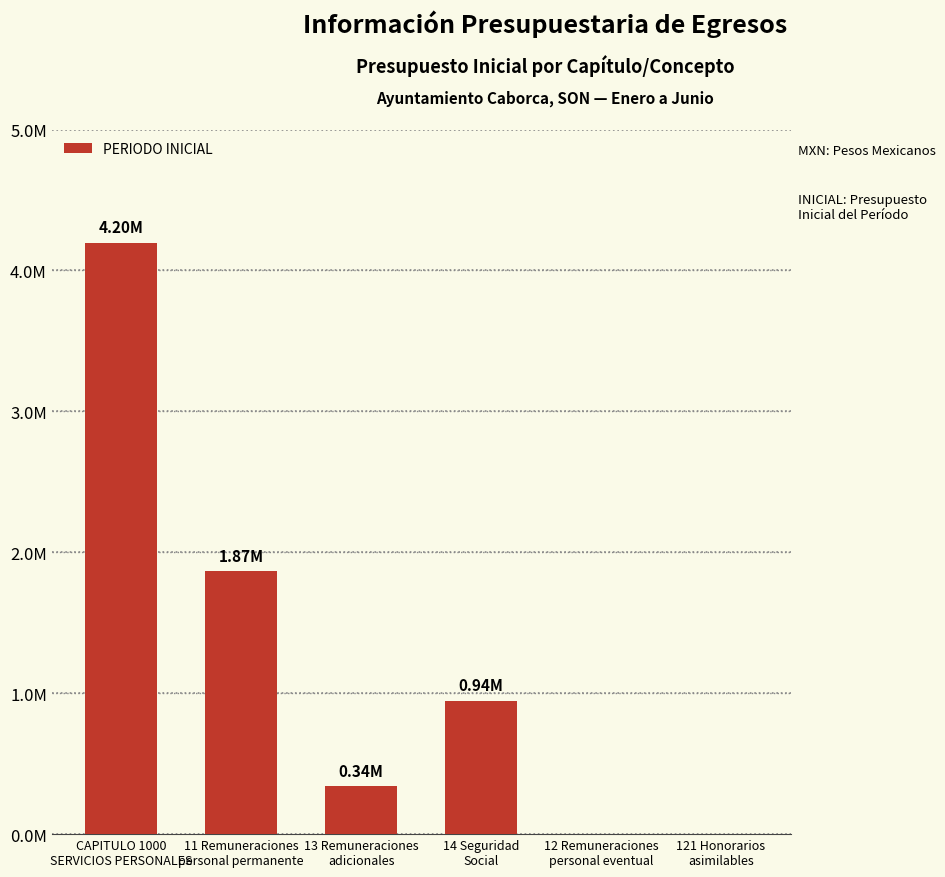

How many series are shown in this chart?

1